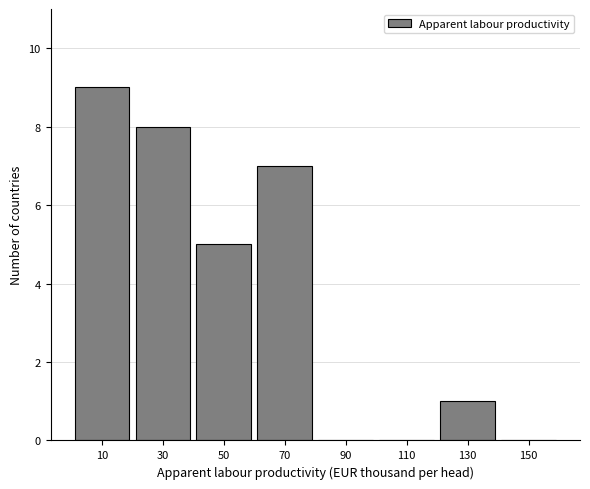

How tall is the bar that spans 0 to 20 on the x-axis? The values are not printed on the chart, so give them approximately, as read against the axis.

9